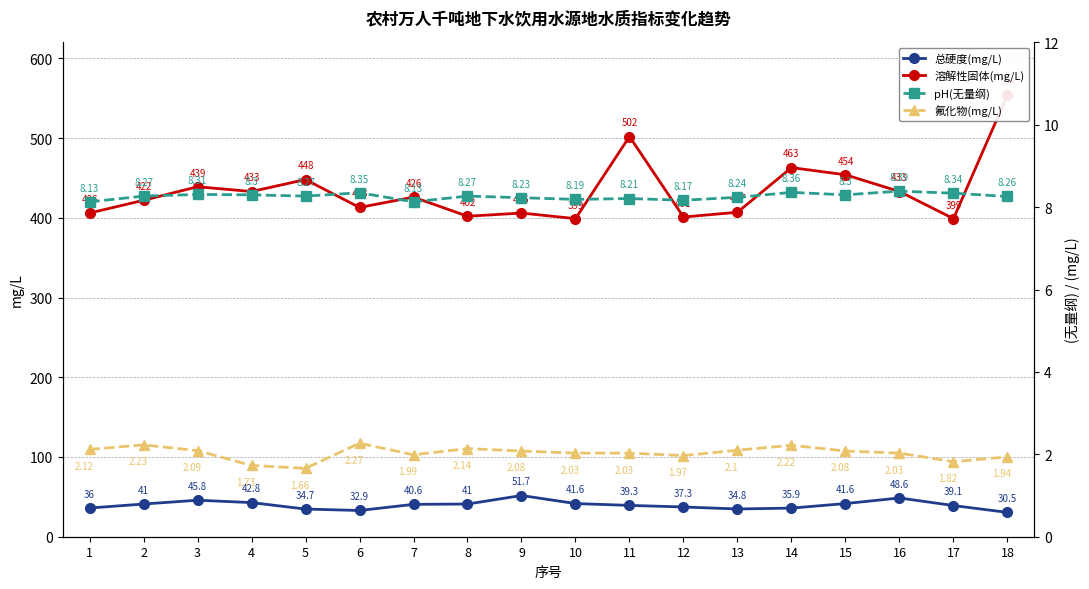

What is the minimum value for 总硬度(mg/L)?

30.5